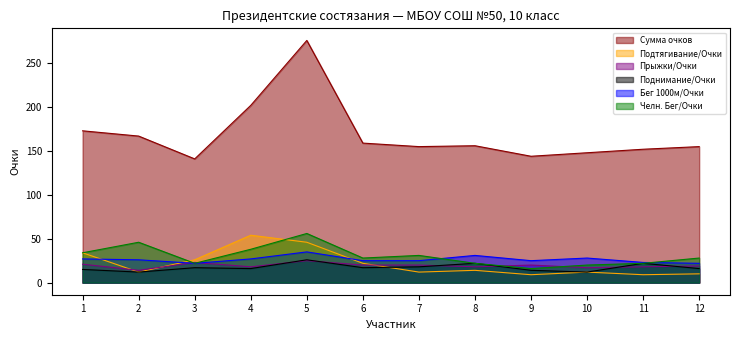

What is the minimum value for Бег 1000м/Очки?

22